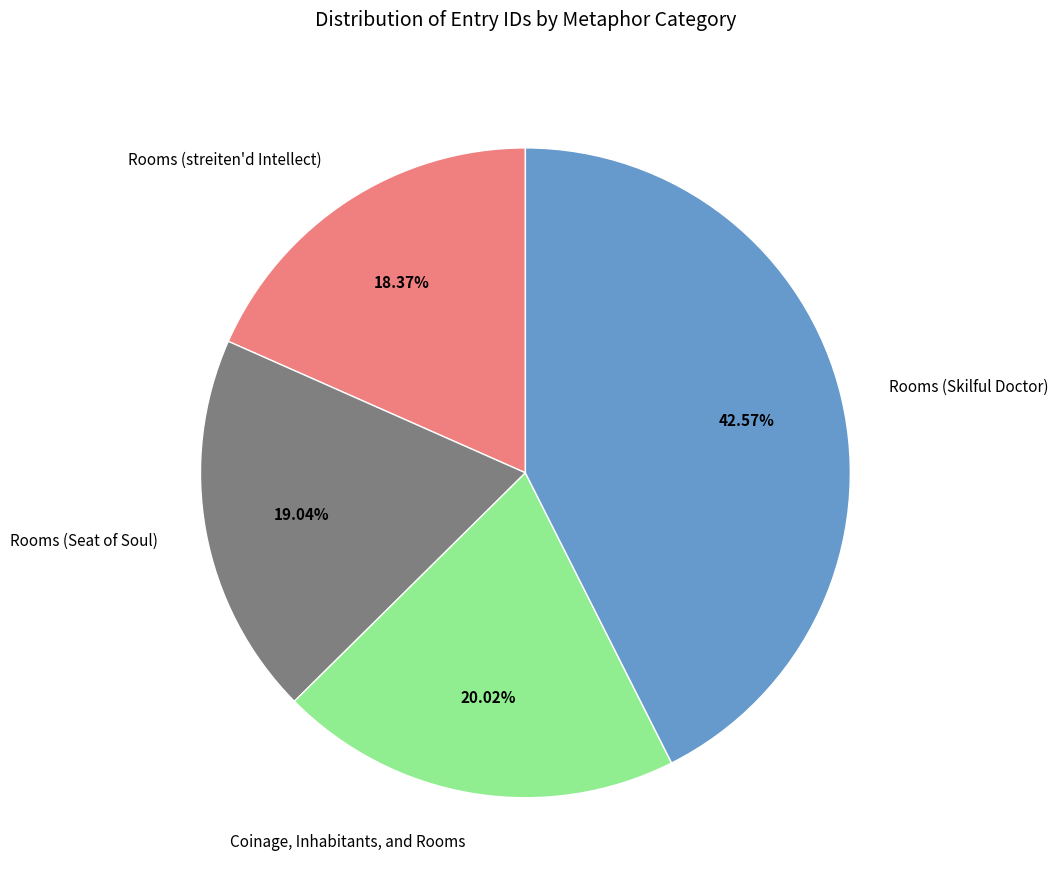

To the nearest percent, what percentage of the pie is Rooms (streiten'd Intellect)?

18%